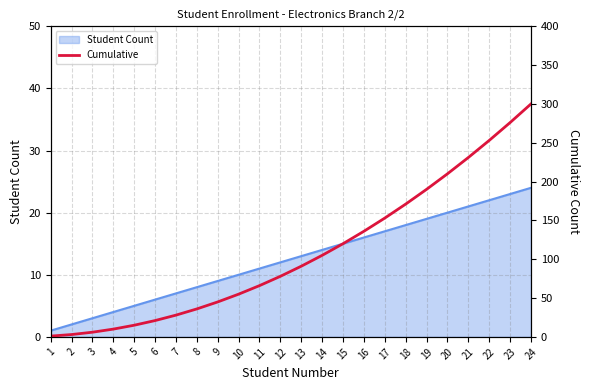

True or false: there are more than 2 points higher than both neighbors.

False